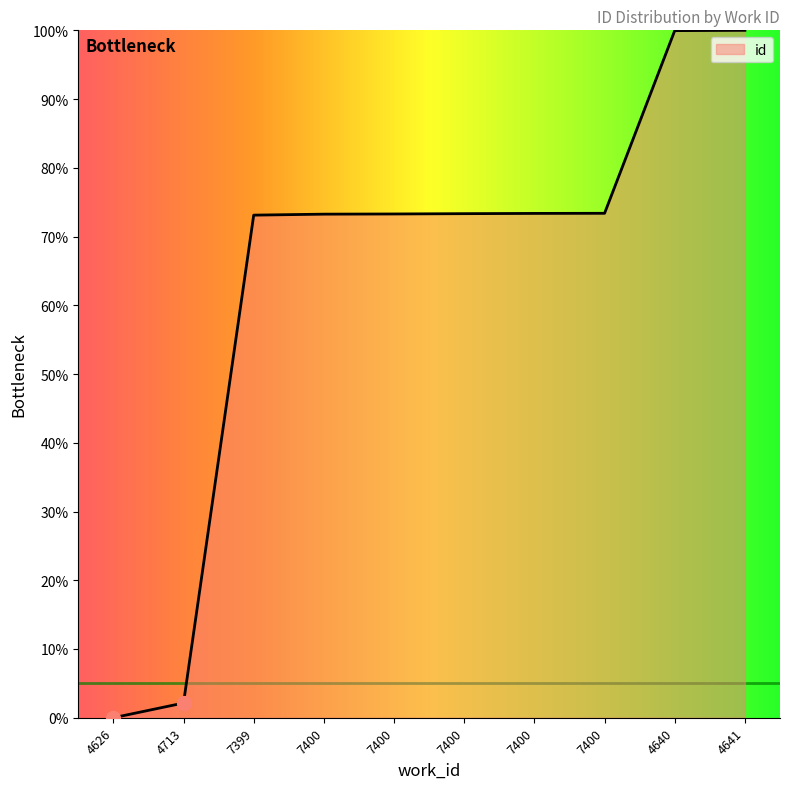

Reading left to right, list all the values displayed in this chart.

0.0	2.1	73.1	73.3	73.3	73.3	73.4	73.4	100.0	100.0